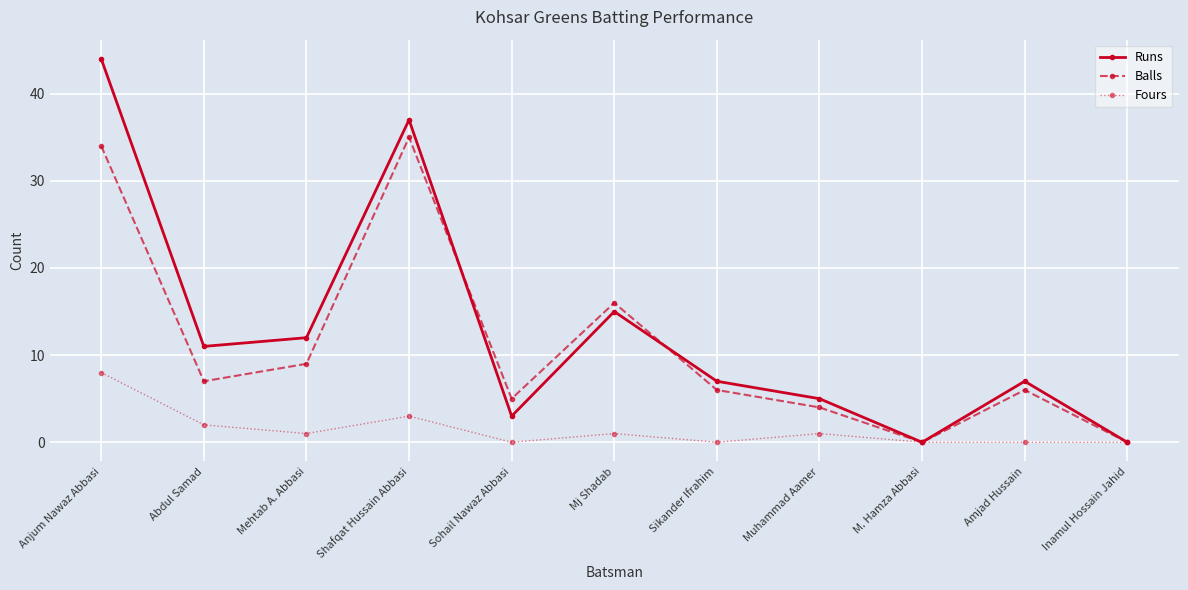

What are all the series names shown in the legend?

Runs, Balls, Fours